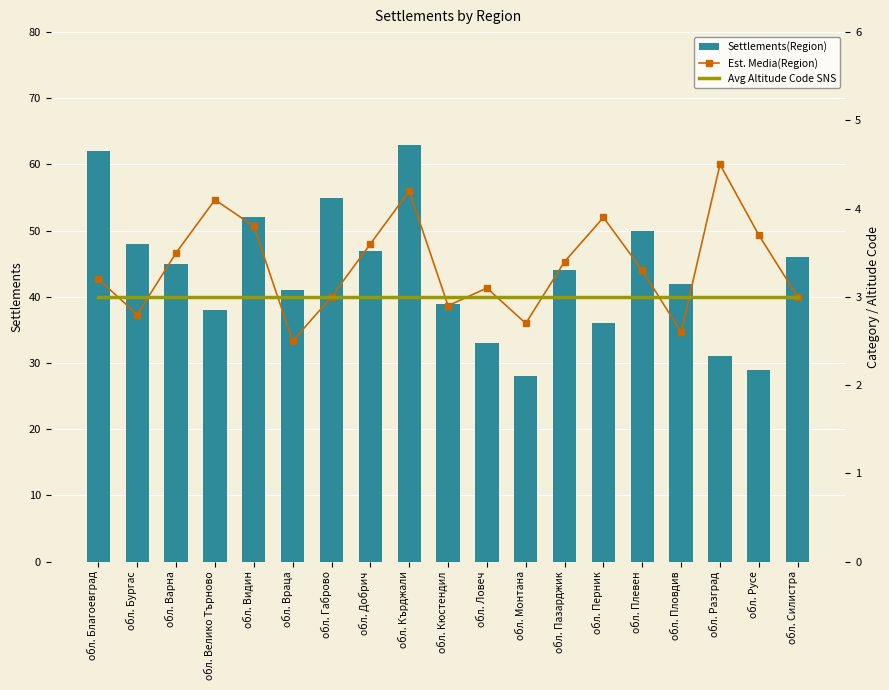

Which category has the lowest value in the Avg Altitude Code SNS series?

обл. Благоевград